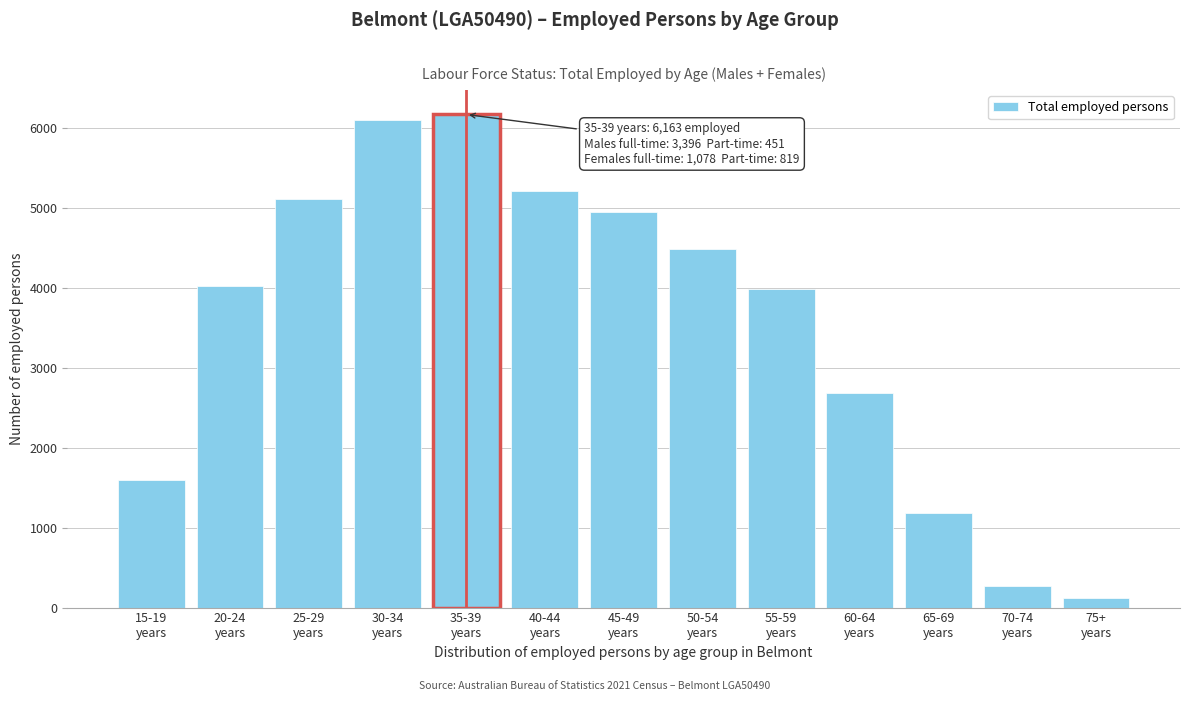

Reading left to right, extract all data points from this chart.

1589	4020	5108	6090	6163	5205	4942	4480	3982	2683	1178	269	117